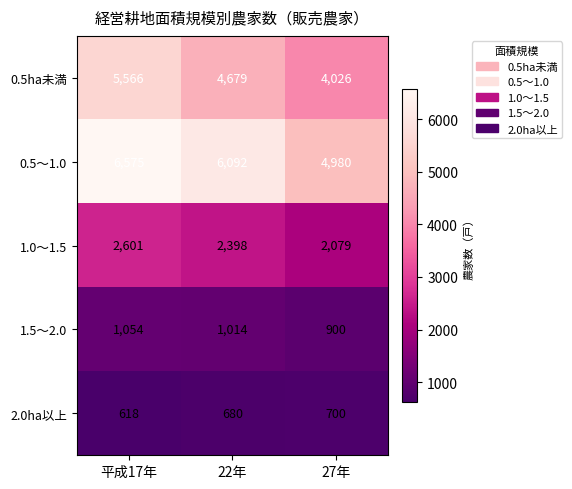

List the labels in order of 2.0ha以上 value, smallest first.

平成17年, 22年, 27年